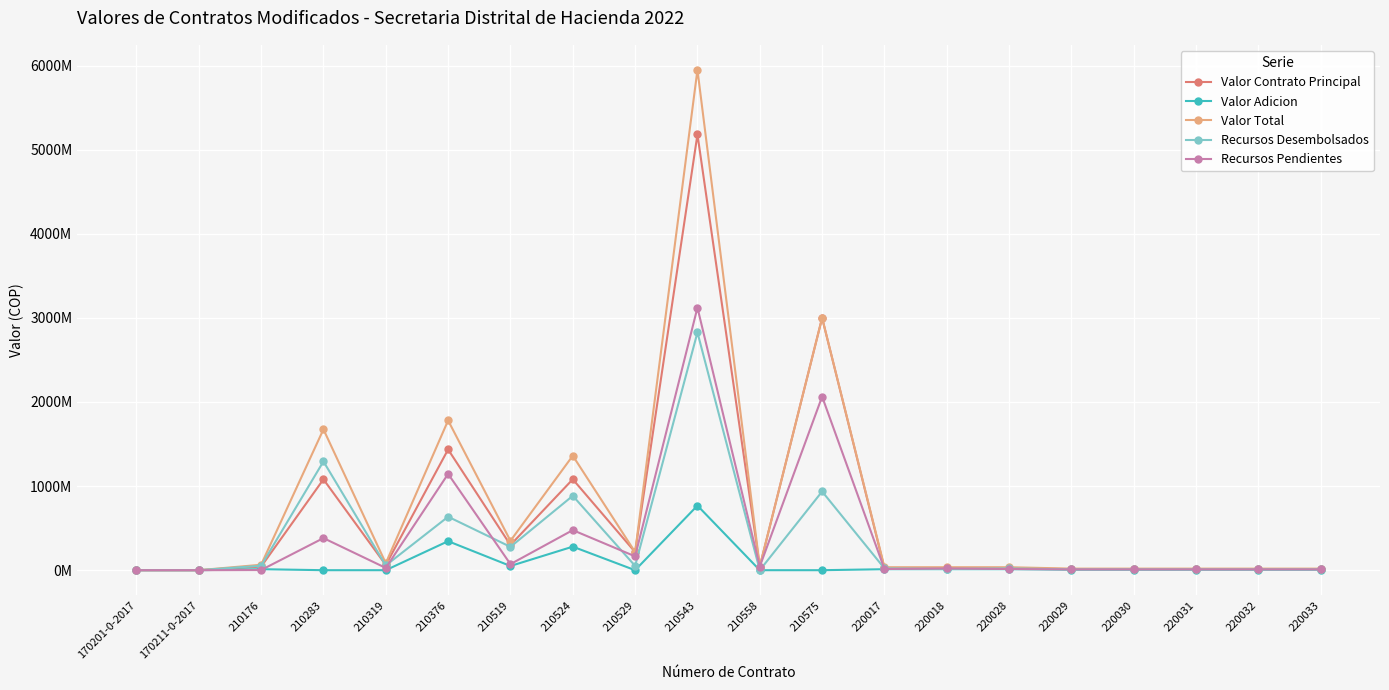

Reading left to right, extract all data points from this chart.

Valor Contrato Principal: 0	0	42366000	1080414548	62133995	1435601000	299399240	1081117864	215783180	5181214000	43923975	3000000000	23574000	23574000	23574000	12438000	12438000	12438000	12438000	12438000
Valor Adicion: 0	0	12000000	0	0	345000000	49941860	280000000	0	768242938	0	0	11787000	11787000	11787000	6219000	6219000	6219000	6219000	6219000
Valor Total: 0	0	64957500	1675012032	83133995	1780601000	349341100	1361117864	215783180	5949456938	43923975	3000000000	35361000	35361000	35361000	18657000	18657000	18657000	18657000	18657000
Recursos Desembolsados: 0	0	52957500	1293244096	56258923	635697750	277408040	884566510	51189000	2827037869	0	935815512	21478533	14668267	21085633	9121200	9259400	9121200	9121200	9121200
Recursos Pendientes: 0	0	2000000	381767936	26875072	1144903250	71933060	476551354	164594180	3122419069	43923975	2064184488	13882467	20692733	14275367	9535800	9397600	9535800	9535800	9535800